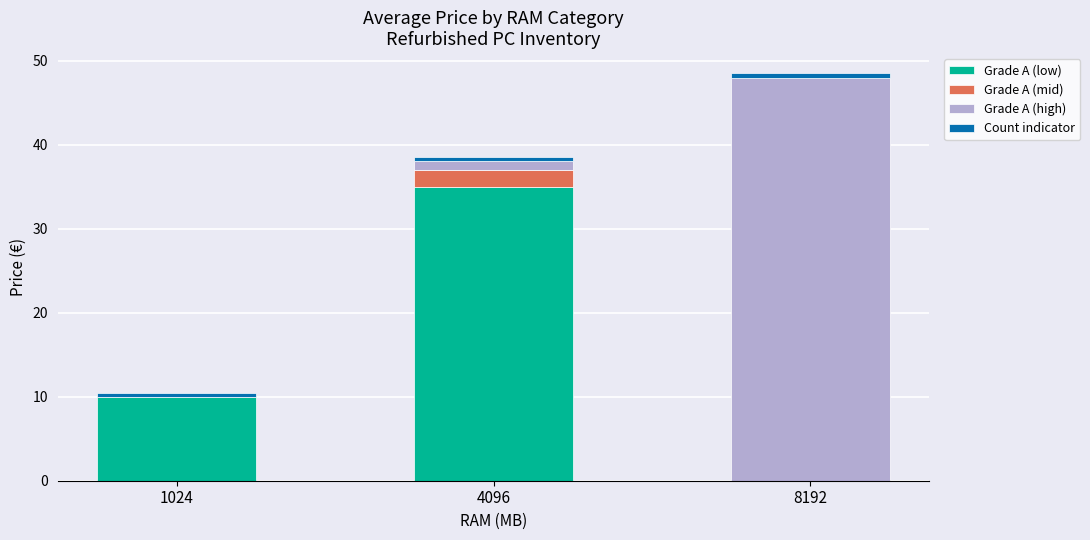

At which category is the sum across all series the highest?

8192